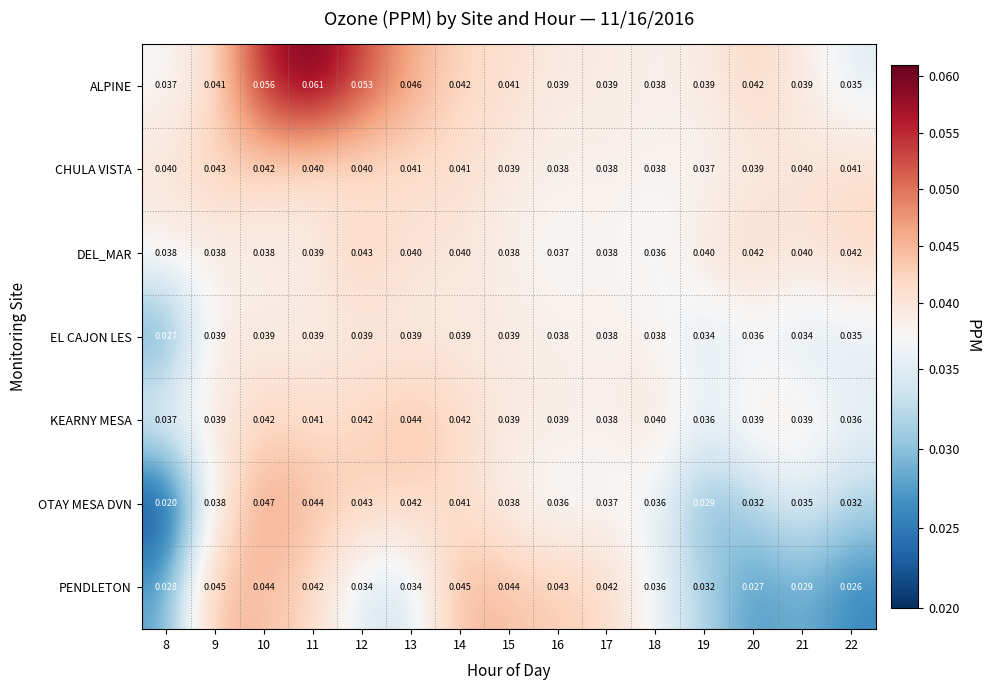

Is the value of ALPINE at 20 greater than the value of PENDLETON at 18?

Yes